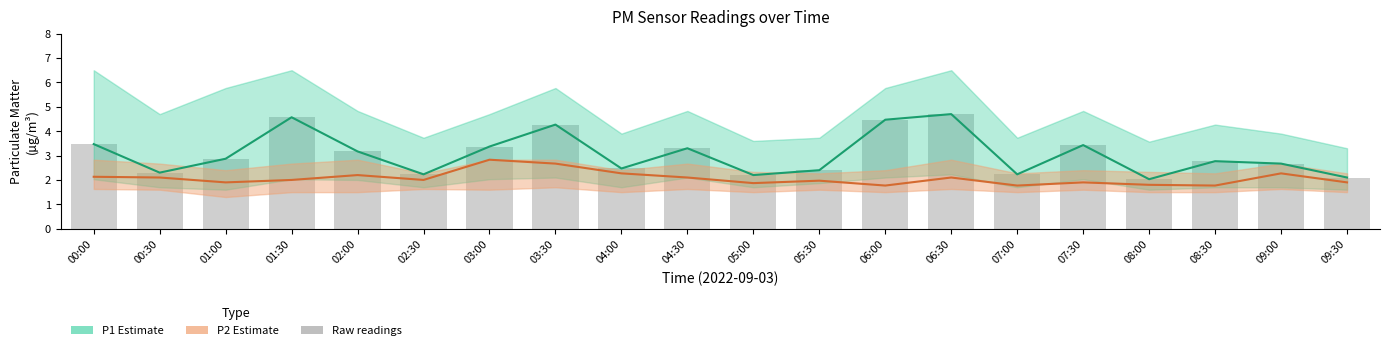

What is the difference between the maximum and minimum values in the P2 Estimate series?

1.1